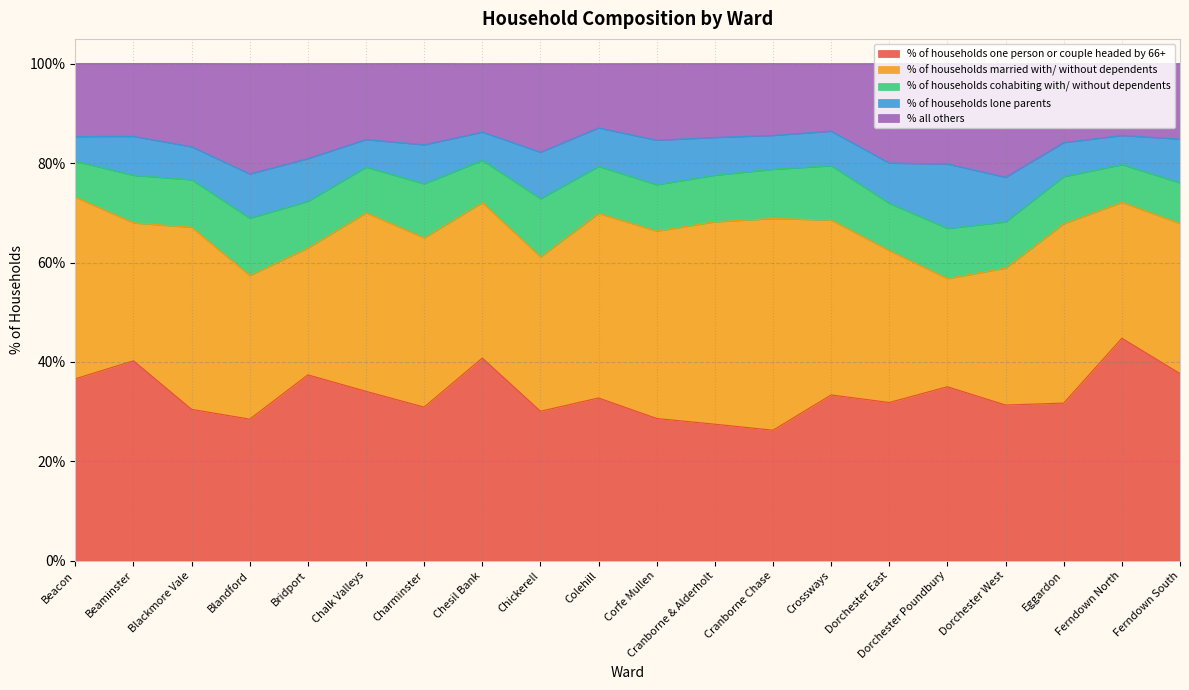

True or false: % all others and % of households one person or couple headed by 66+ intersect in this chart.

False